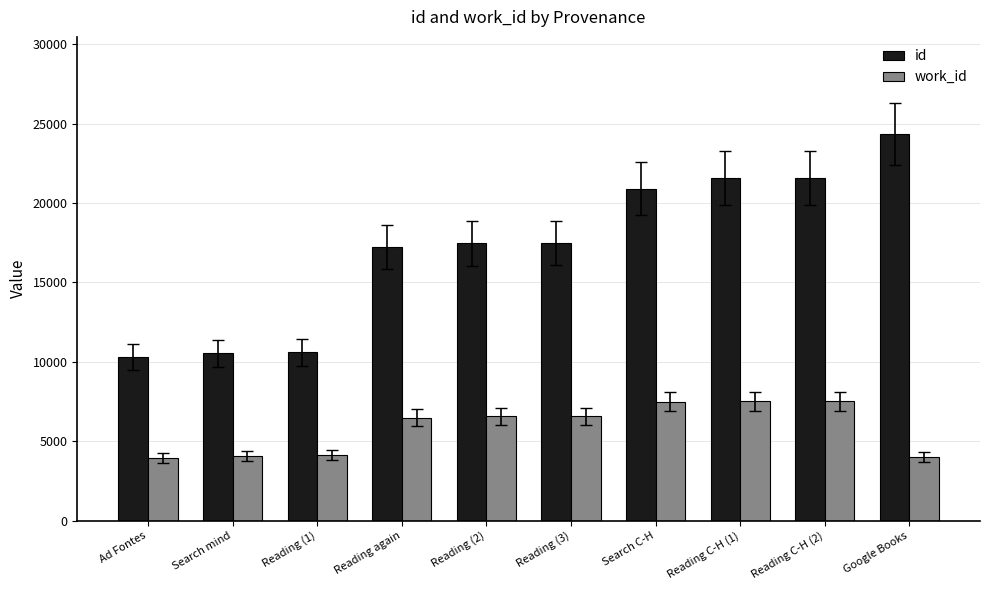

How many values in the work_id series are below 6572?

5